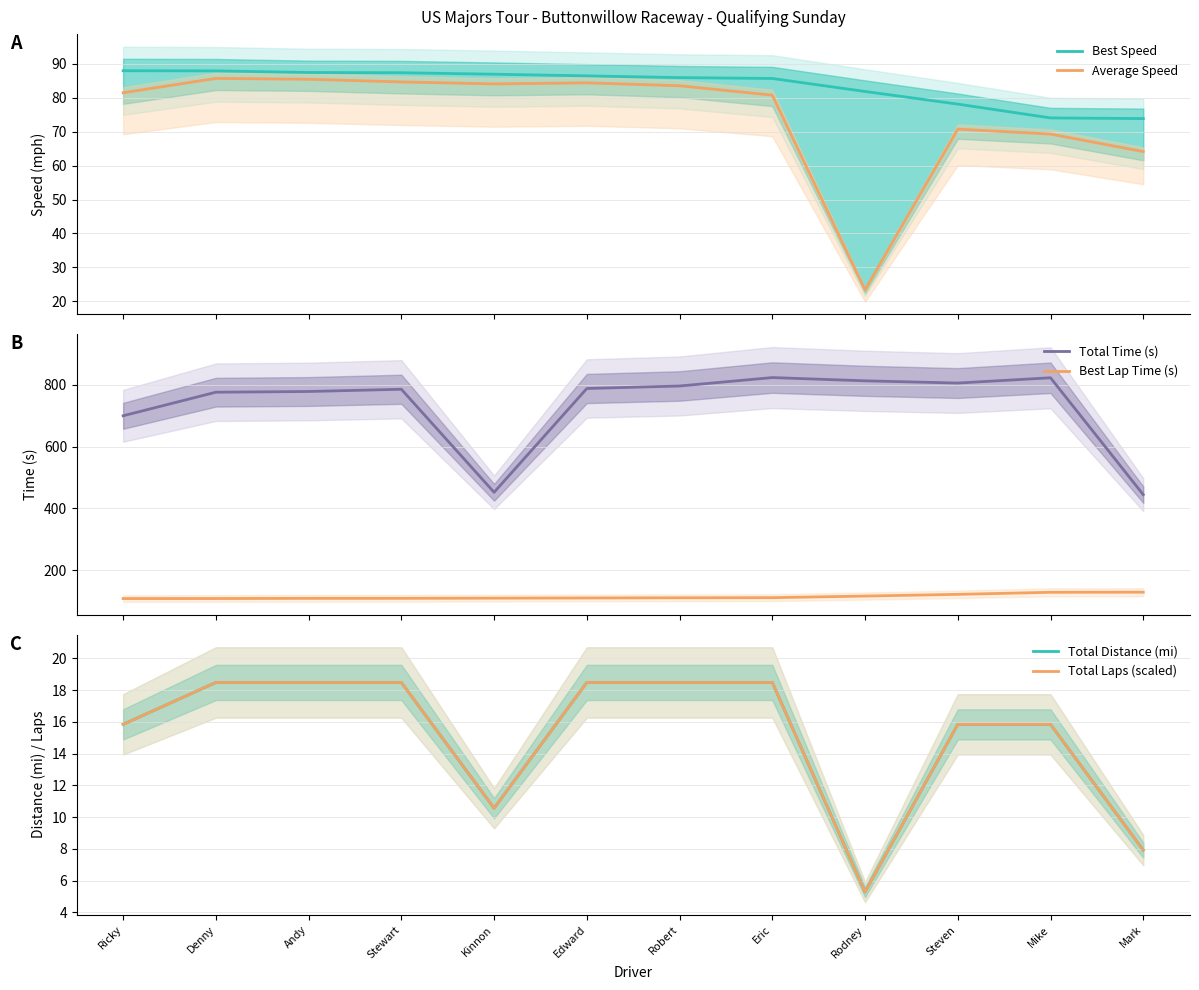

List the series in order of their peak value, lowest first.

Total Distance (mi), Total Laps (scaled), Average Speed, Best Speed, Best Lap Time (s), Total Time (s)